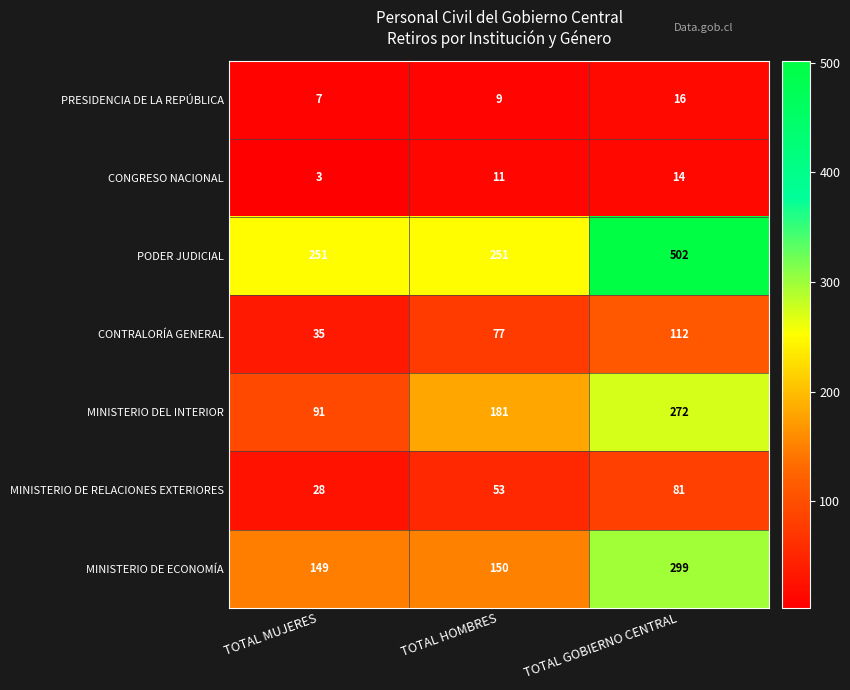

At TOTAL MUJERES, list the series in order from largest to smallest.

PODER JUDICIAL, MINISTERIO DE ECONOMÍA, MINISTERIO DEL INTERIOR, CONTRALORÍA GENERAL, MINISTERIO DE RELACIONES EXTERIORES, PRESIDENCIA DE LA REPÚBLICA, CONGRESO NACIONAL